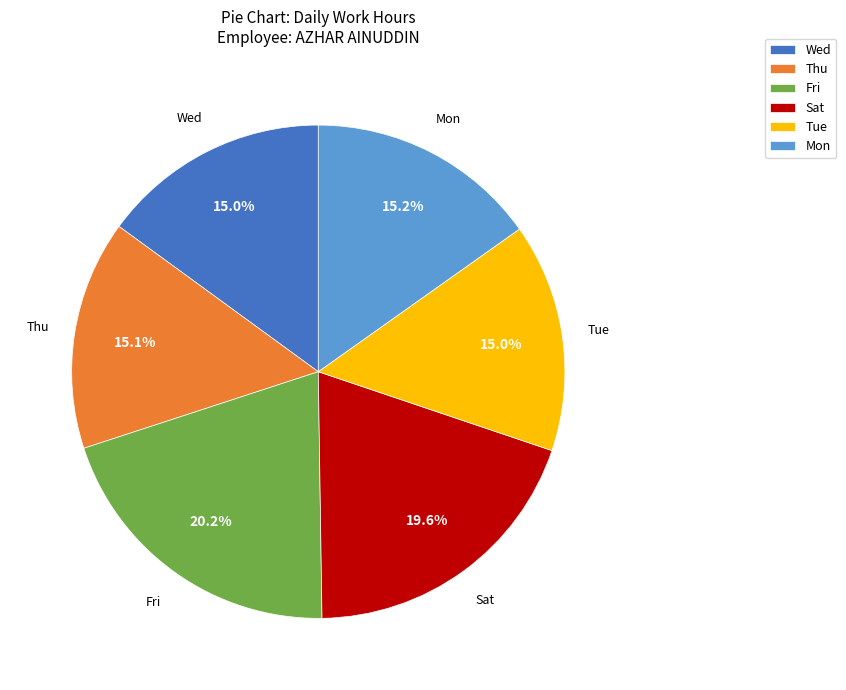

Is it true that Wed is 24% of the pie?

False